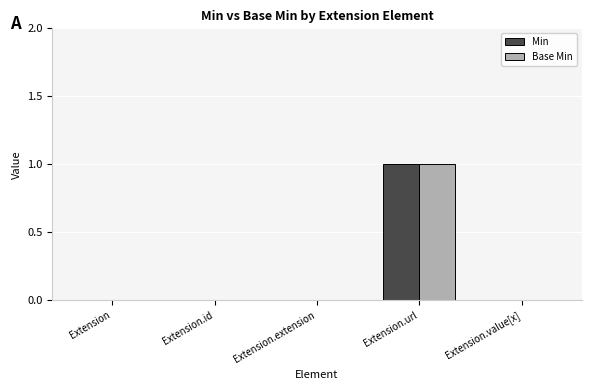

At which category is the sum across all series the highest?

Extension.url